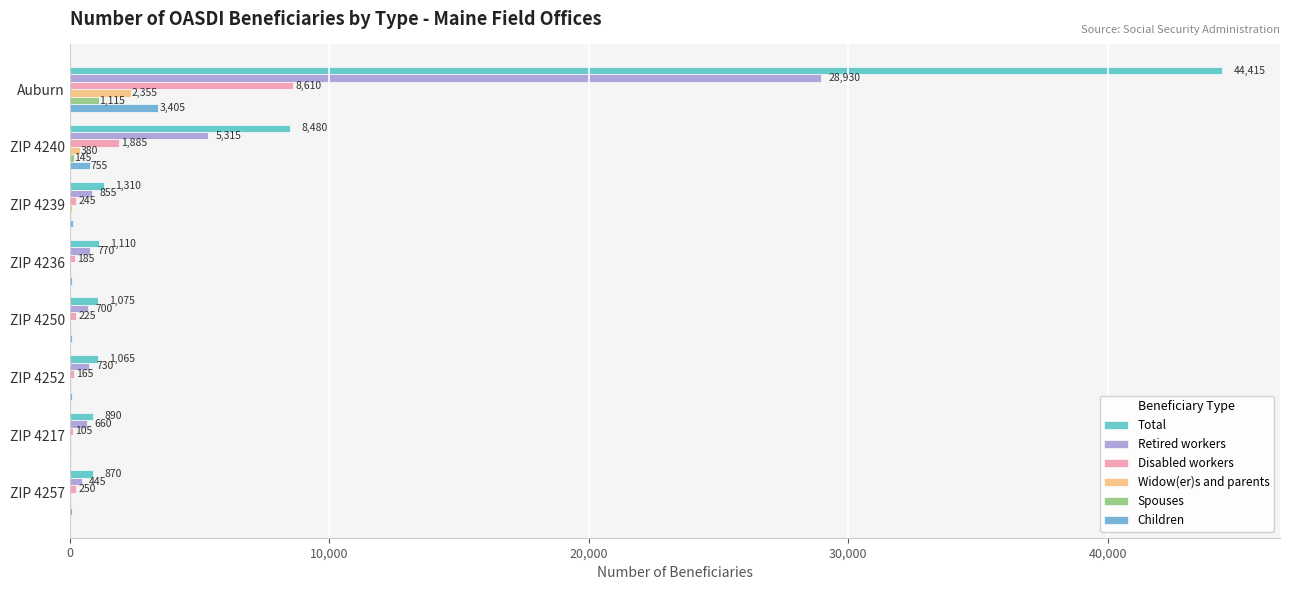

Reading left to right, list all the values displayed in this chart.

Total: 44415	8480	1310	1110	1075	1065	890	870
Retired workers: 28930	5315	855	770	700	730	660	445
Disabled workers: 8610	1885	245	185	225	165	105	250
Widow(er)s and parents: 2355	380	70	40	55	50	55	55
Spouses: 1115	145	40	25	20	30	20	25
Children: 3405	755	100	90	75	90	50	90